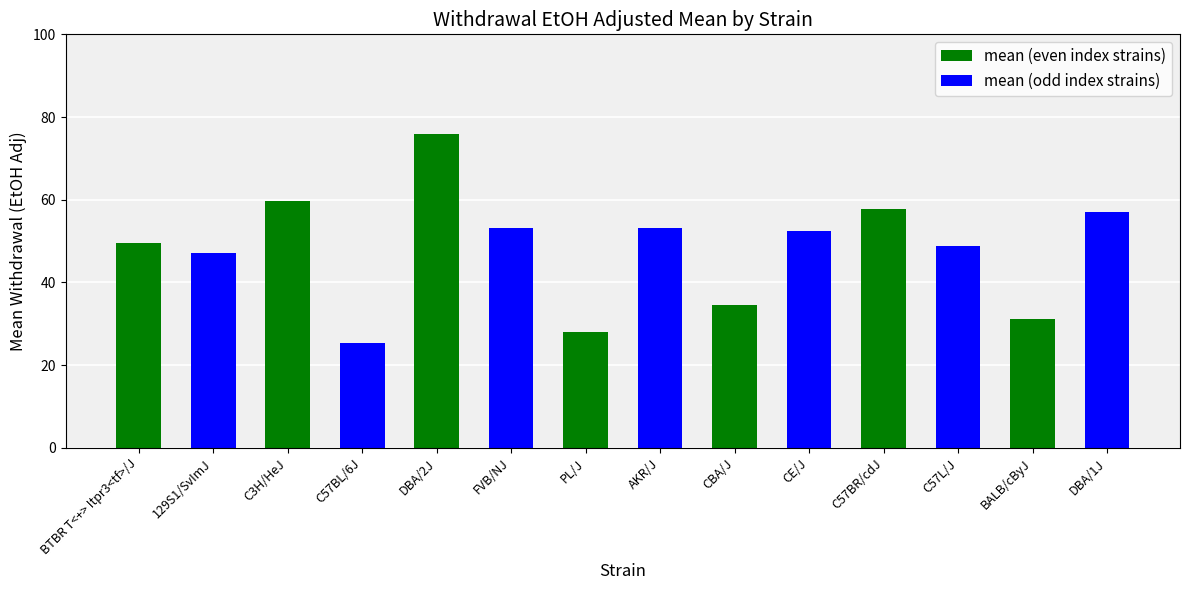

What value does the data have at C57L/J?

48.8